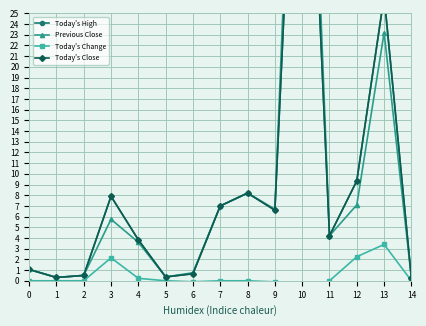

What is the difference between the Today's Change values at 1 and 4?

0.2